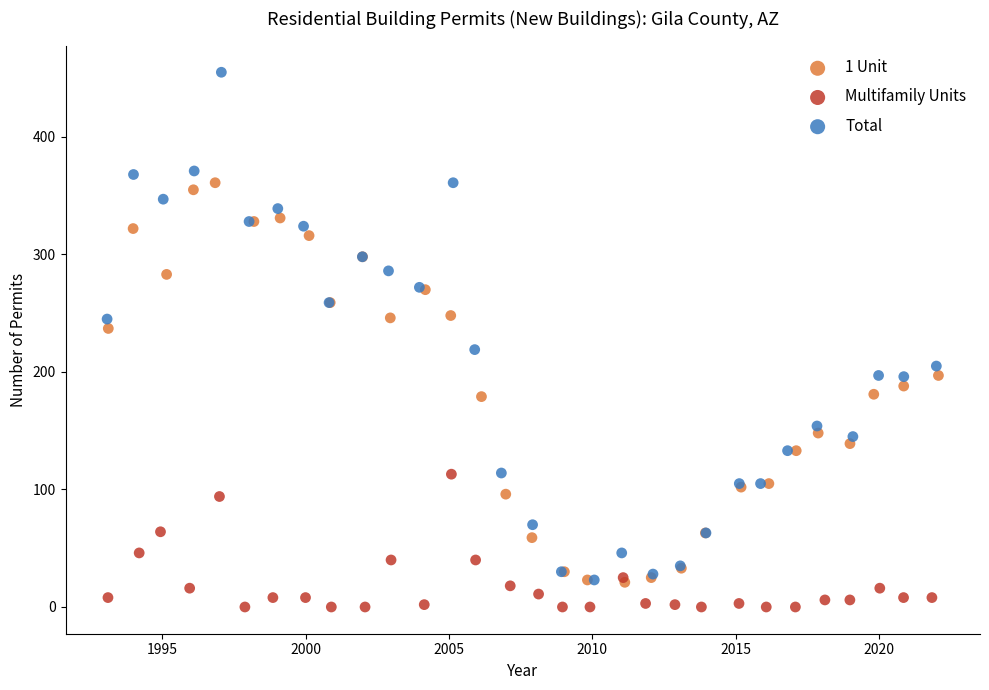

What are all the series names shown in the legend?

1 Unit, Multifamily Units, Total